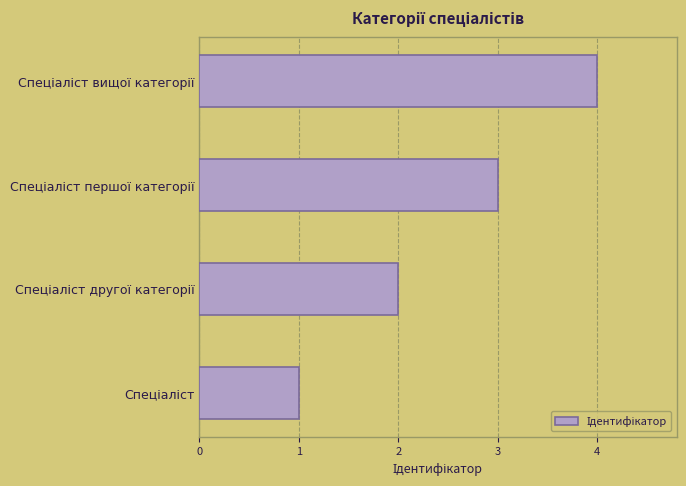

What is the difference between the maximum and minimum values?

3